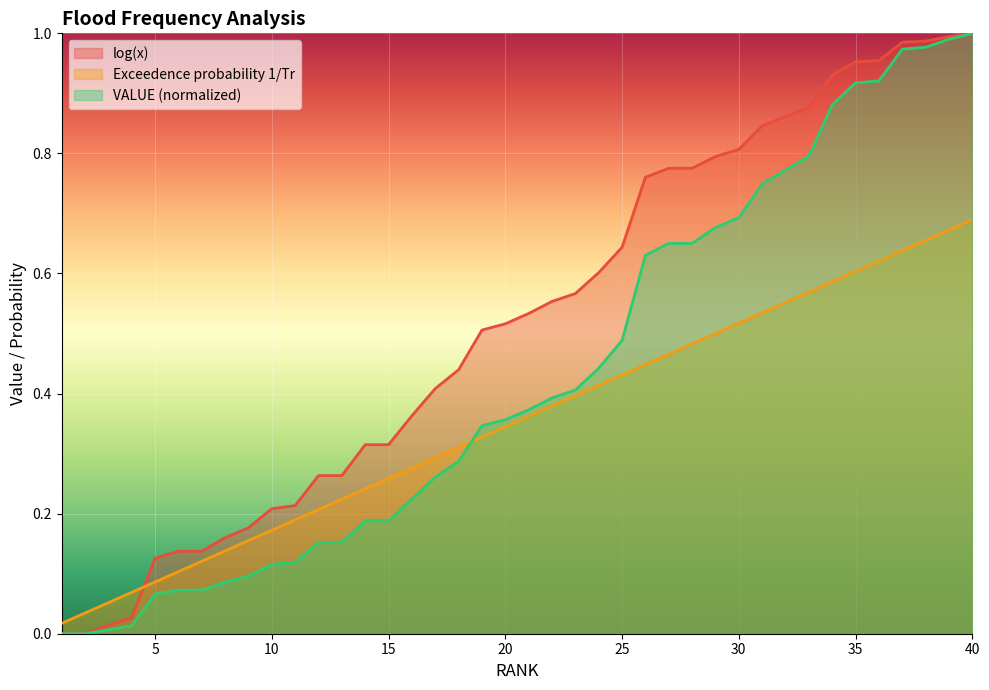

What is the value of the Exceedence probability 1/Tr point at the 29th from the left?

0.5